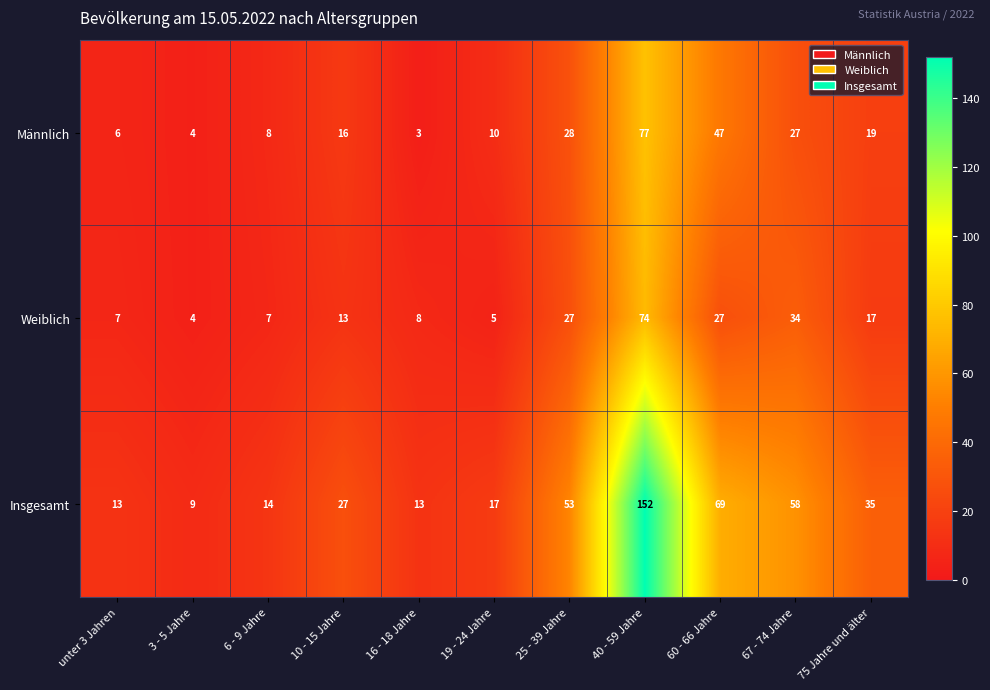

Which category has the lowest value across all series?

16 - 18 Jahre